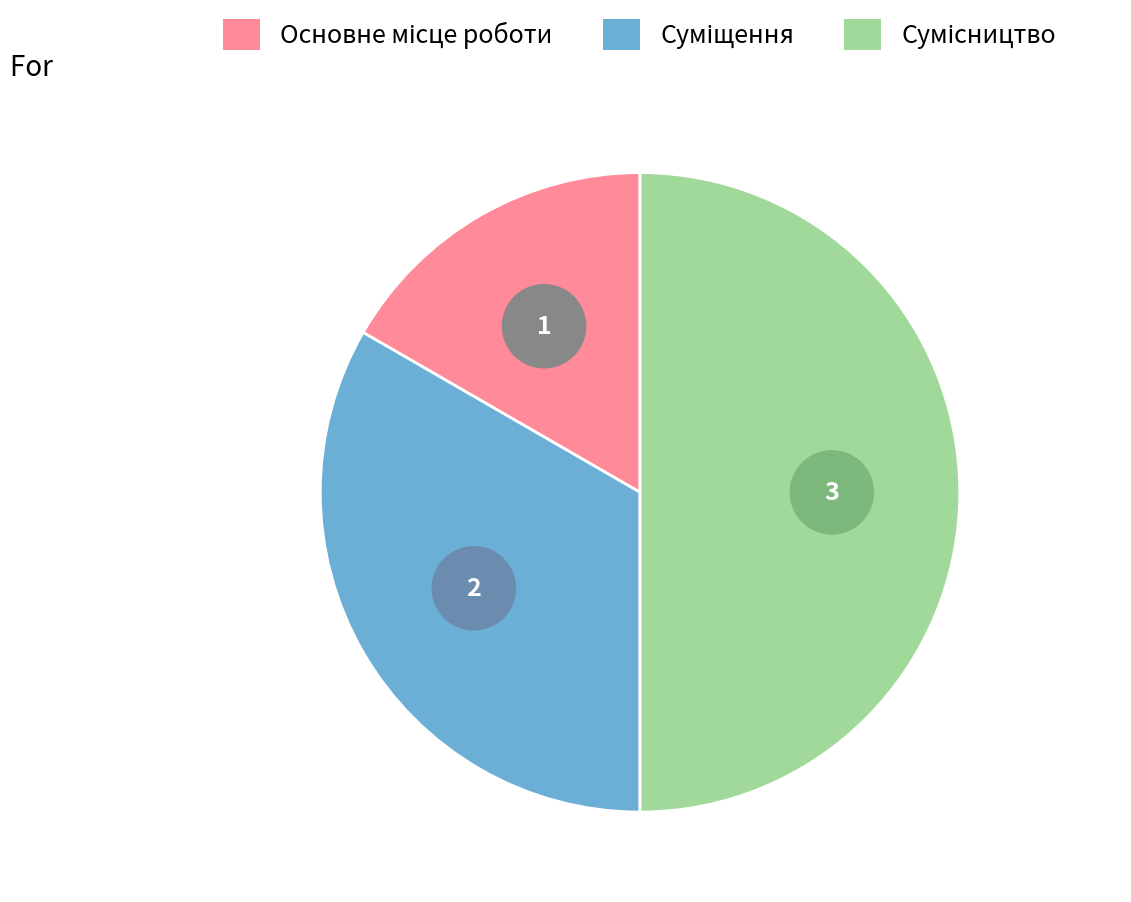

To the nearest percent, what is the average slice percentage?

33%